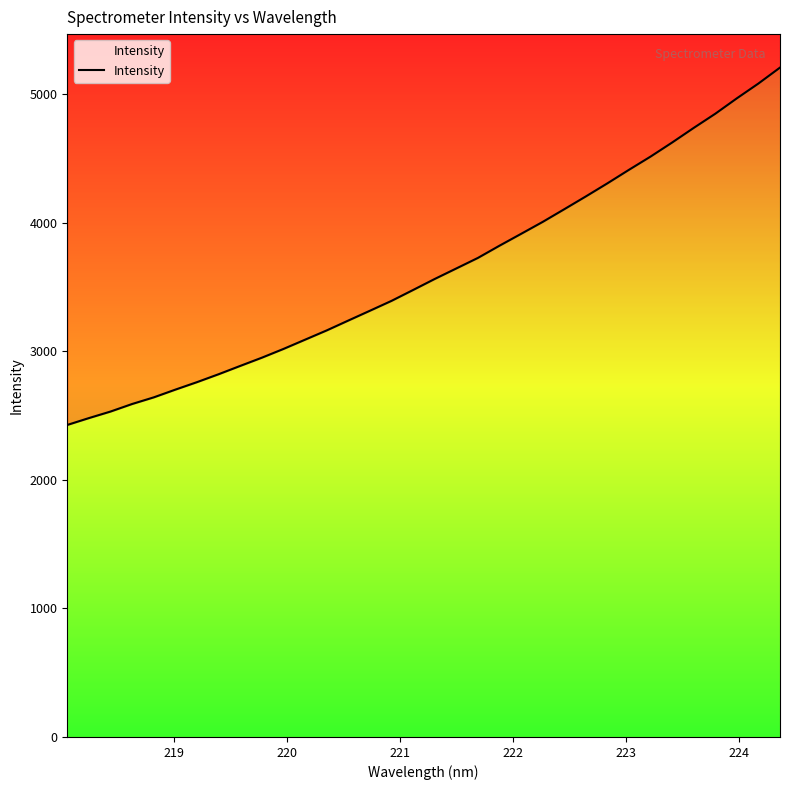

What is the average value?

3623.9